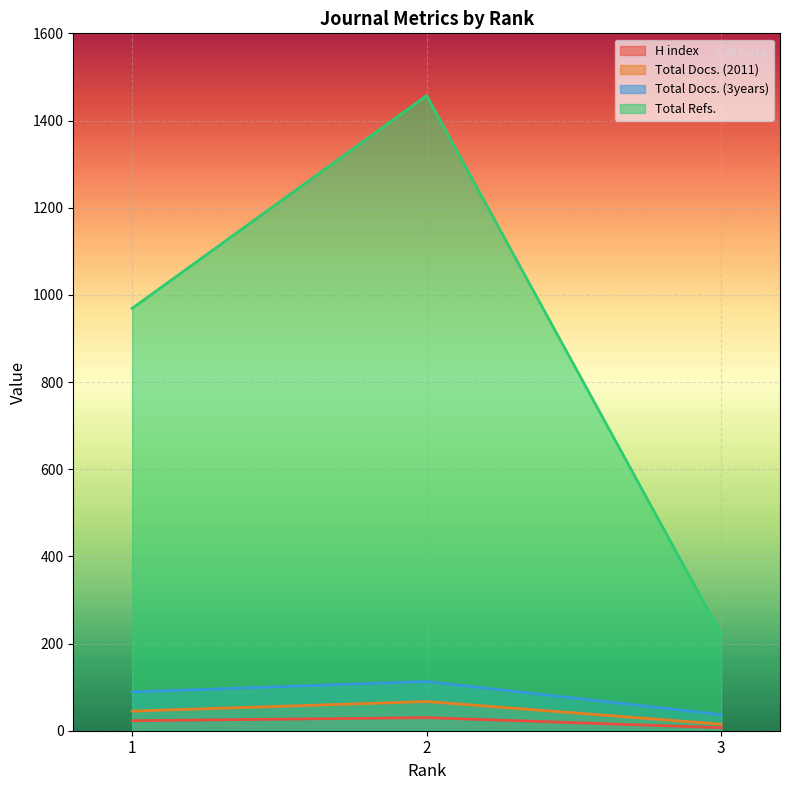

At which category is the sum across all series the highest?

2